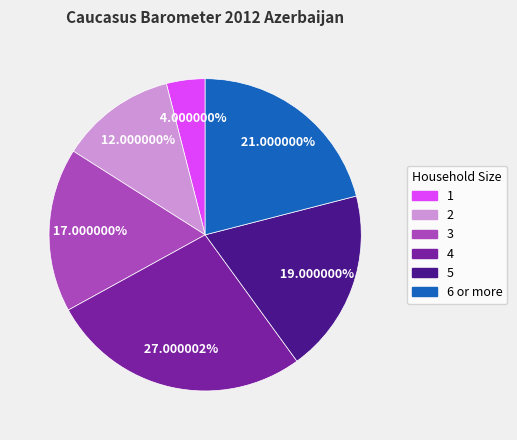

Is 4 the majority of the pie?

No